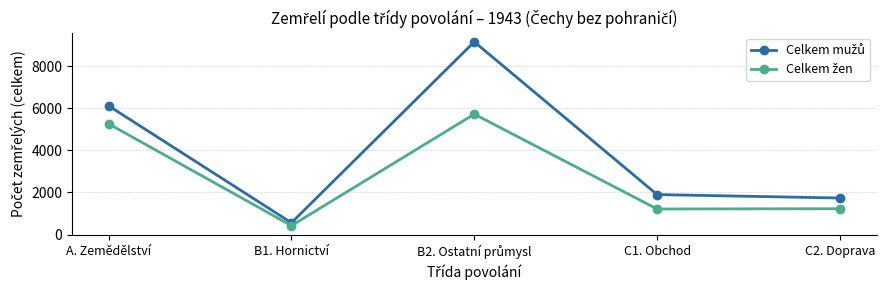

What is the total value across all series at C2. Doprava?

2964